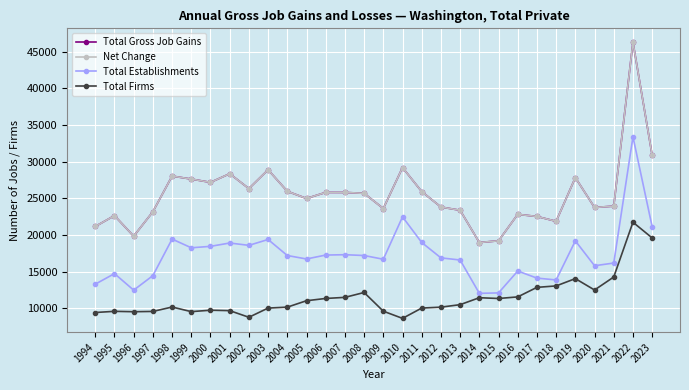

Is this an area chart (filled region under the line)?

No